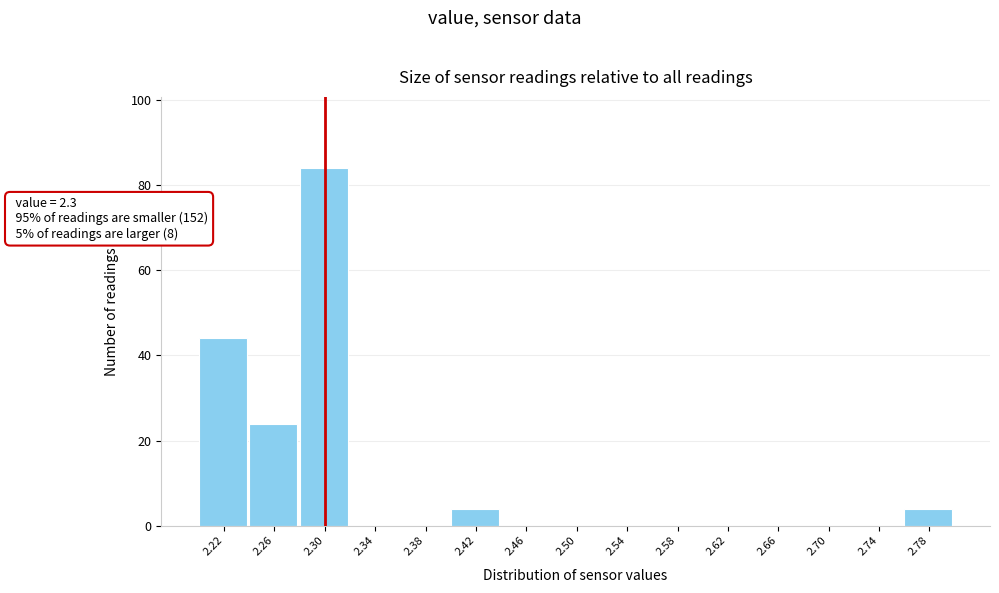

Which range on the x-axis has the tallest bar?

2.28 to 2.32